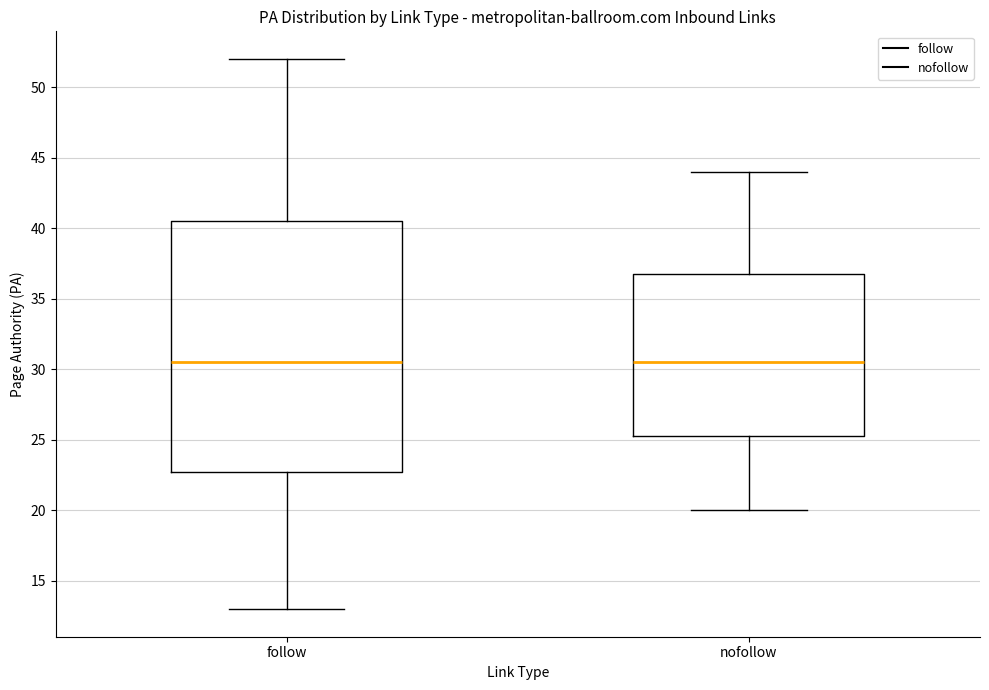

Which box is the tallest, from its lower edge to its upper edge?

follow